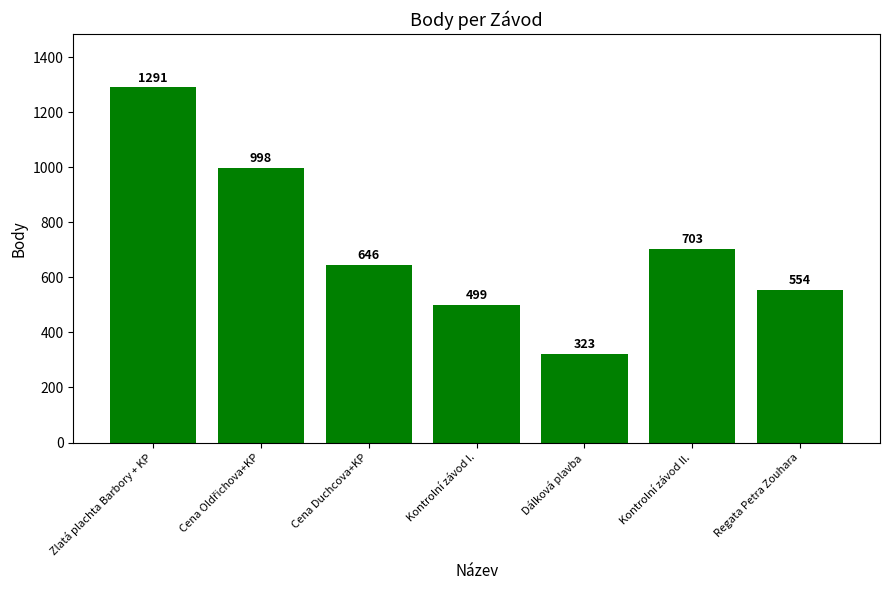

What is the sum of all values?

5014